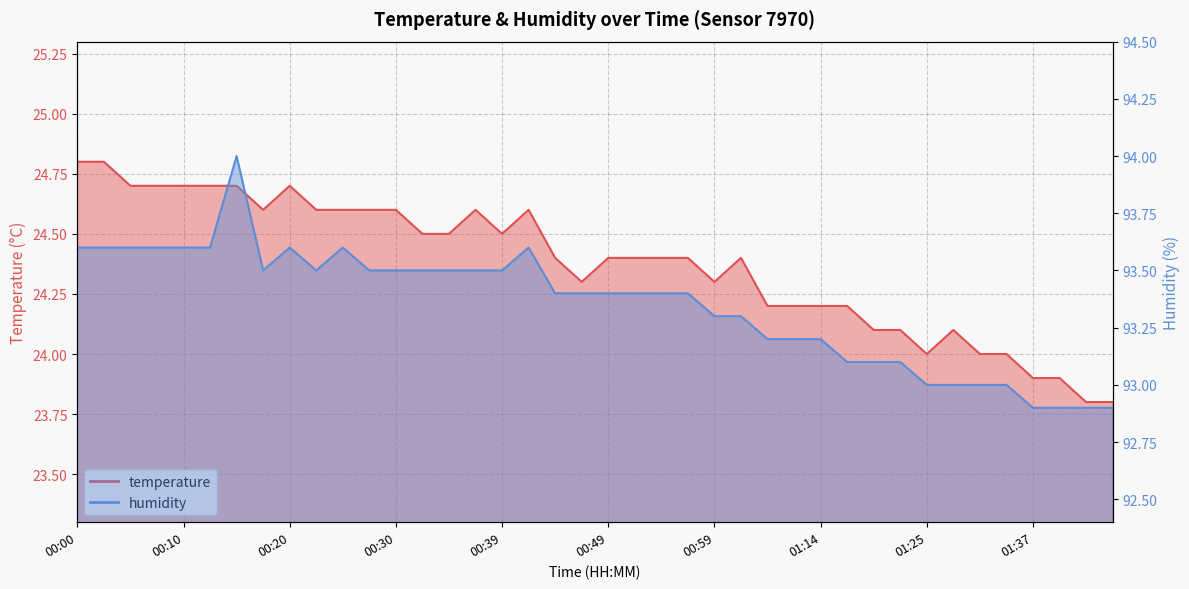

Rank the categories by temperature value from highest to lowest.

00:00, 00:02, 00:05, 00:07, 00:10, 00:12, 00:15, 00:20, 00:17, 00:22, 00:25, 00:27, 00:30, 00:37, 00:42, 00:32, 00:34, 00:39, 00:44, 00:49, 00:51, 00:54, 00:56, 01:01, 00:47, 00:59, 01:04, 01:12, 01:14, 01:16, 01:19, 01:22, 01:30, 01:25, 01:32, 01:35, 01:37, 01:40, 01:42, 01:45